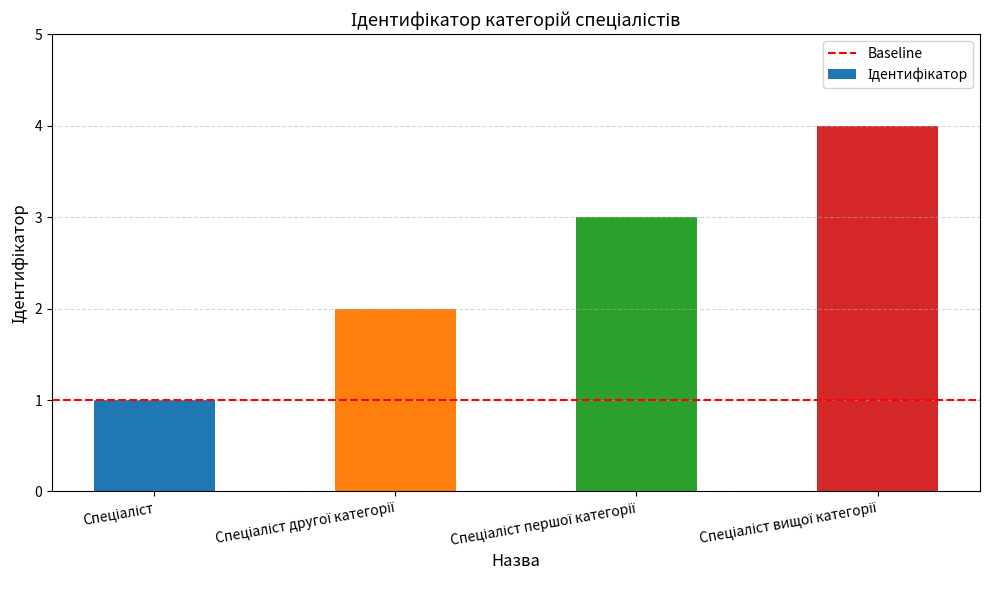

What is the greatest value displayed?

4